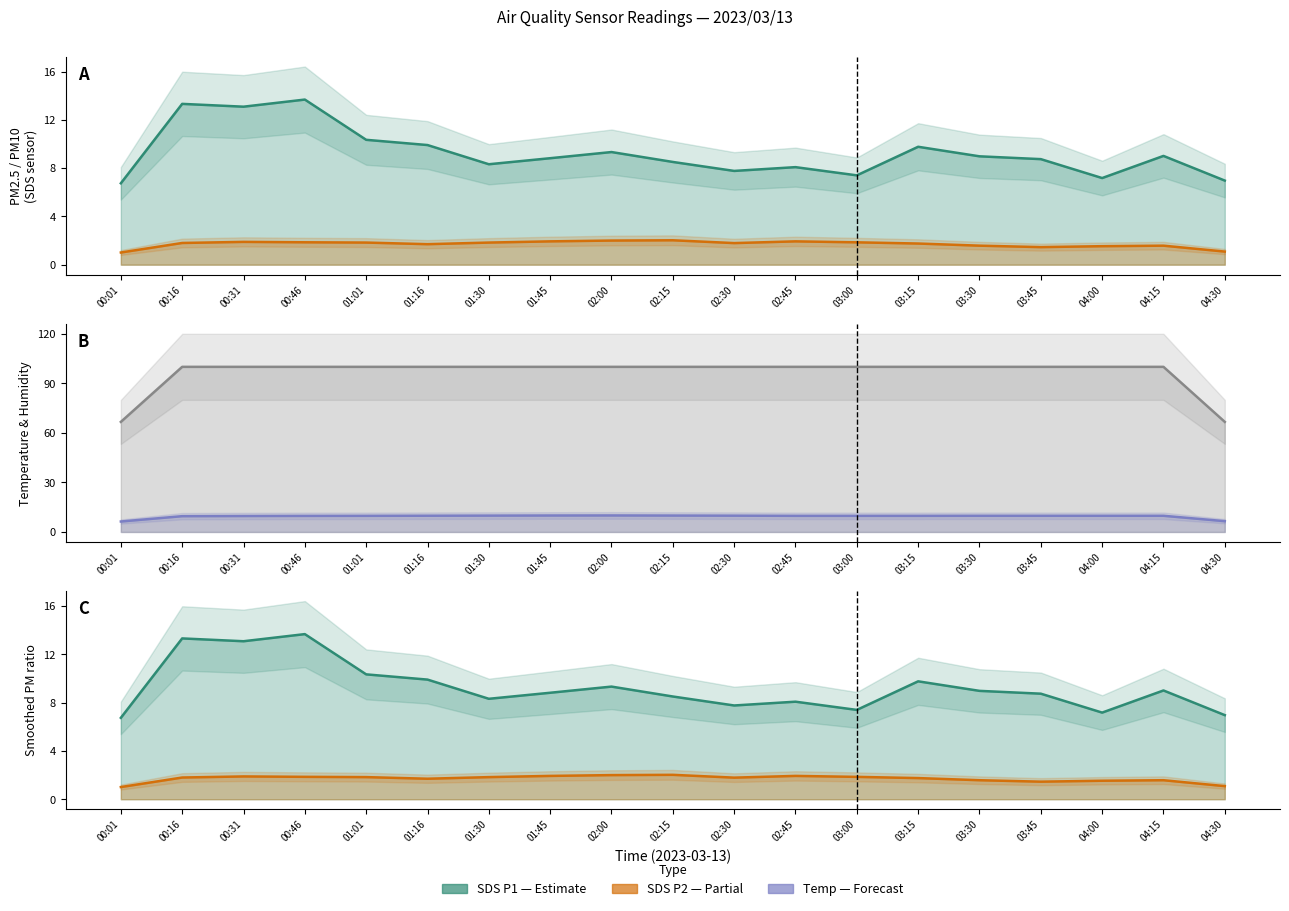

Does the chart display data point markers on the line(s)?

No